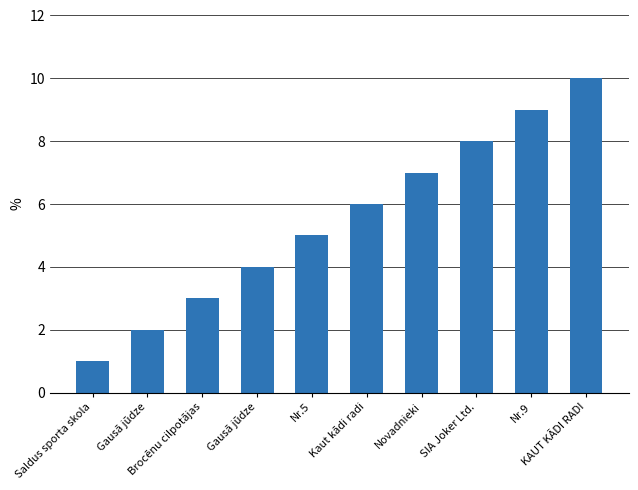

Are the bars horizontal?

No